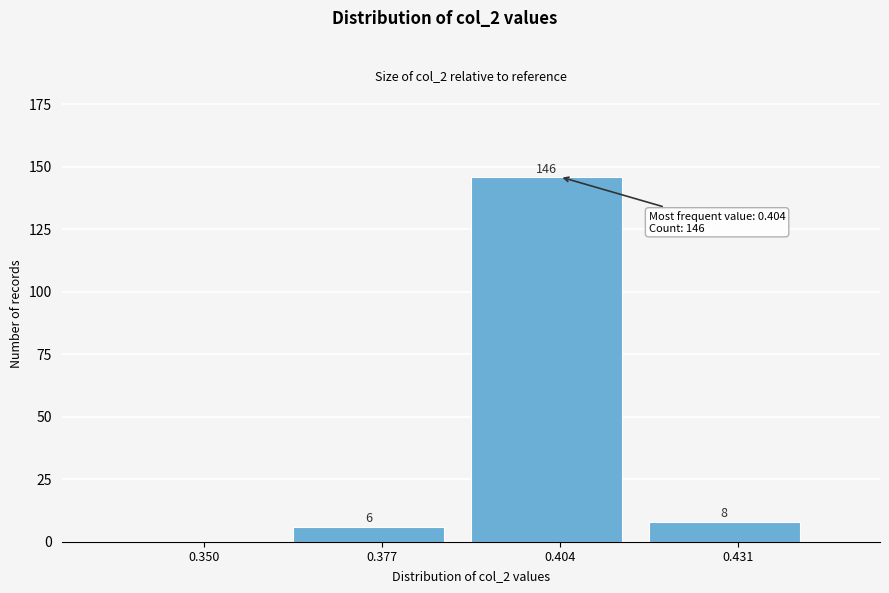

Reading left to right, what are all the values shown in this chart?

0.350=0	0.377=6	0.404=146	0.431=8